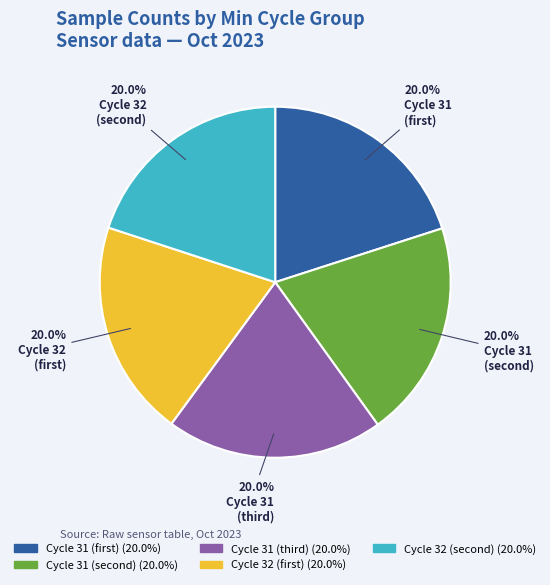

Does any single category account for the majority?

No